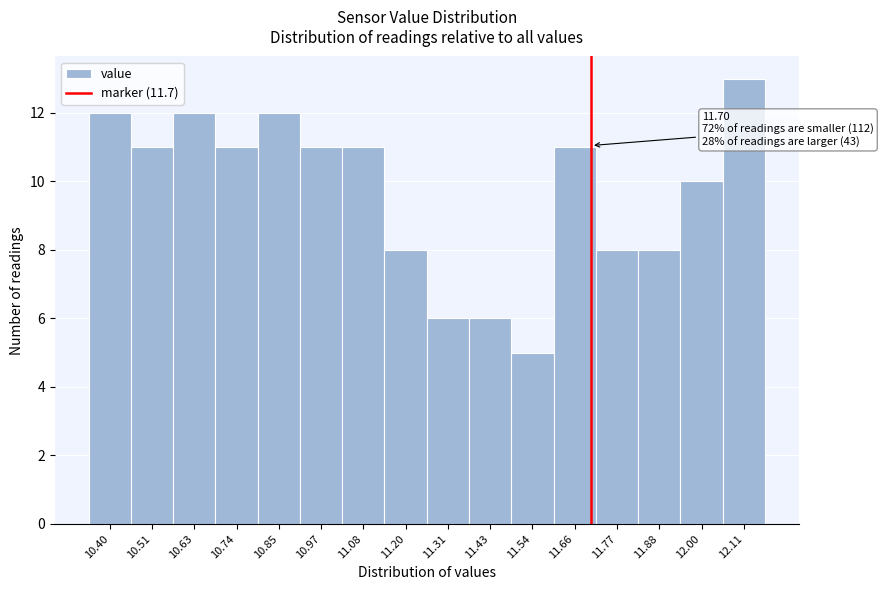

Which range on the x-axis has the tallest bar?

12.06 to 12.18